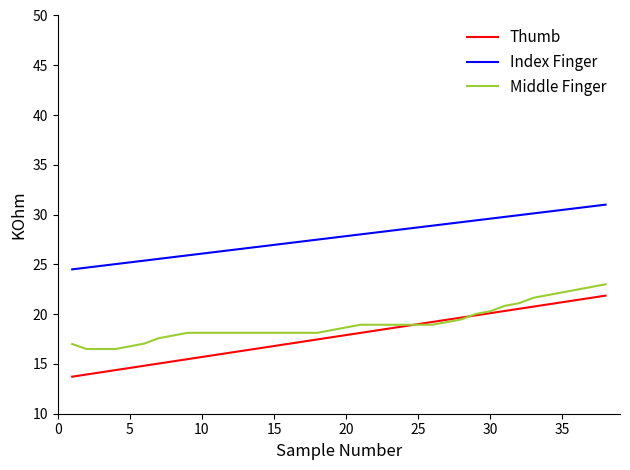

Reading left to right, extract all data points from this chart.

Thumb: 13.7	13.9	14.2	14.4	14.6	14.8	15.0	15.3	15.5	15.7	15.9	16.1	16.4	16.6	16.8	17.0	17.2	17.5	17.7	17.9	18.1	18.3	18.6	18.8	19.0	19.2	19.4	19.7	19.9	20.1	20.3	20.5	20.8	21.0	21.2	21.4	21.6	21.9
Index Finger: 24.5	24.7	24.9	25.0	25.2	25.4	25.6	25.7	25.9	26.1	26.3	26.4	26.6	26.8	27.0	27.1	27.3	27.5	27.7	27.8	28.0	28.2	28.4	28.5	28.7	28.9	29.1	29.2	29.4	29.6	29.8	29.9	30.1	30.3	30.5	30.6	30.8	31.0
Middle Finger: 17.0	16.5	16.5	16.5	16.8	17.0	17.6	17.9	18.1	18.1	18.1	18.1	18.1	18.1	18.1	18.1	18.1	18.1	18.4	18.7	18.9	18.9	18.9	18.9	18.9	18.9	19.2	19.5	20.0	20.3	20.8	21.1	21.6	21.9	22.2	22.5	22.7	23.0